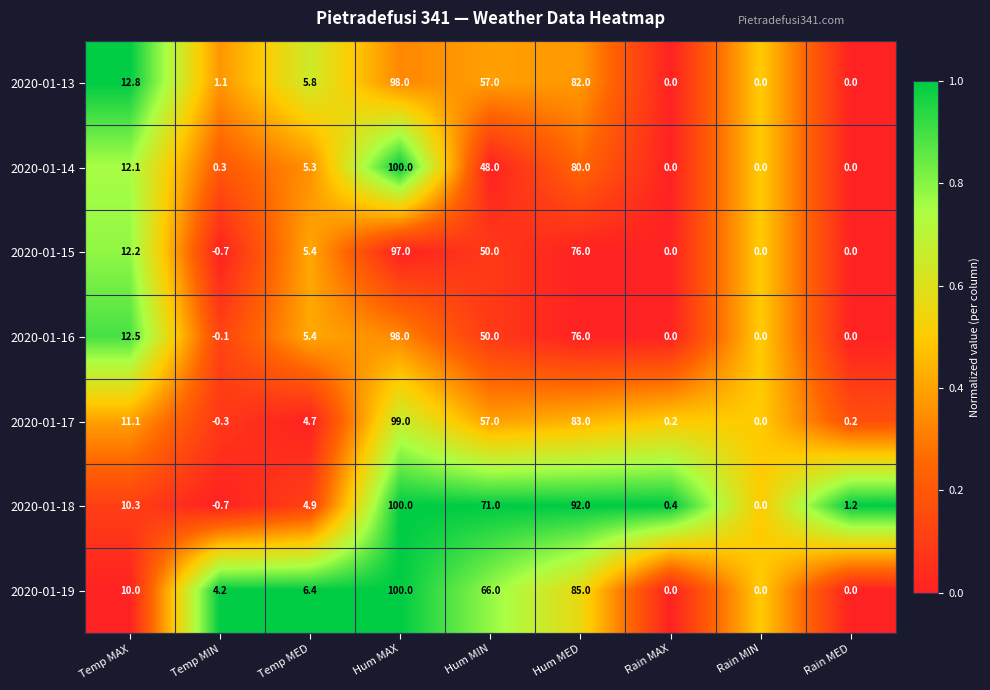

Between Hum MED and Rain MED, which series saw the biggest shift?

2020-01-18